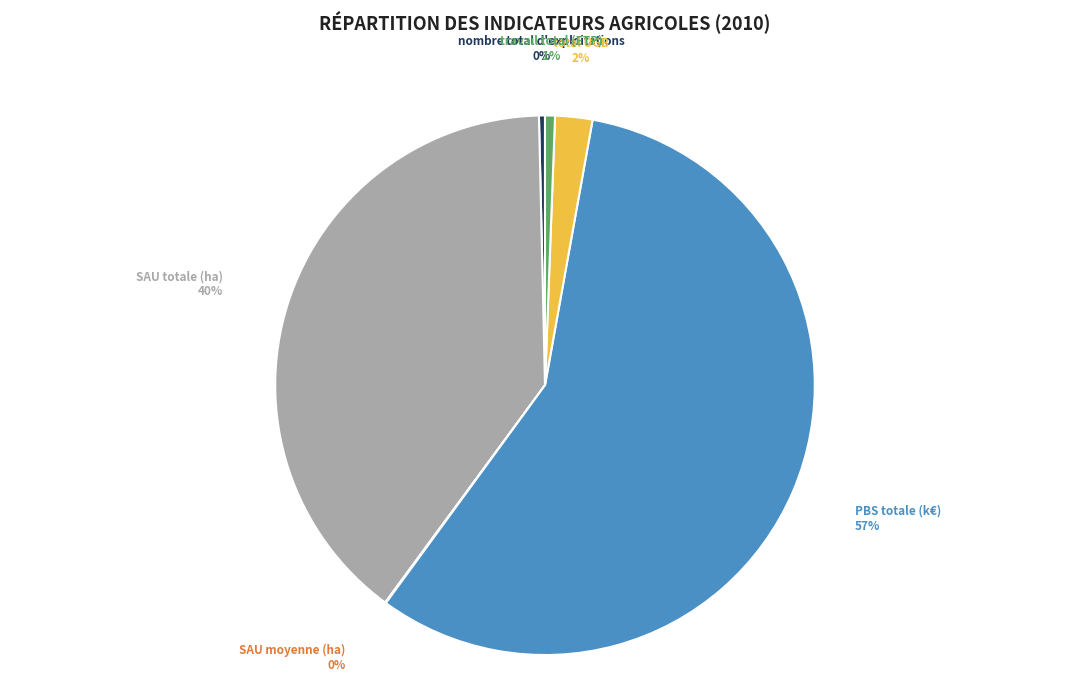

Does any single category account for the majority?

Yes